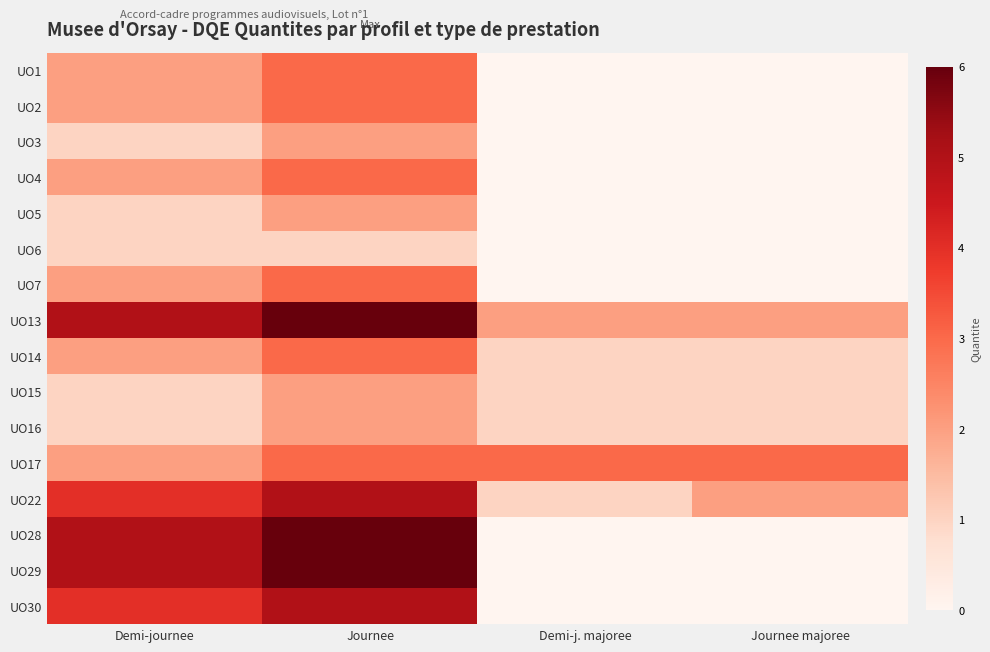

List the series in order of their peak value, lowest first.

UO6, UO3, UO5, UO15, UO16, UO1, UO2, UO4, UO7, UO14, UO17, UO22, UO30, UO13, UO28, UO29